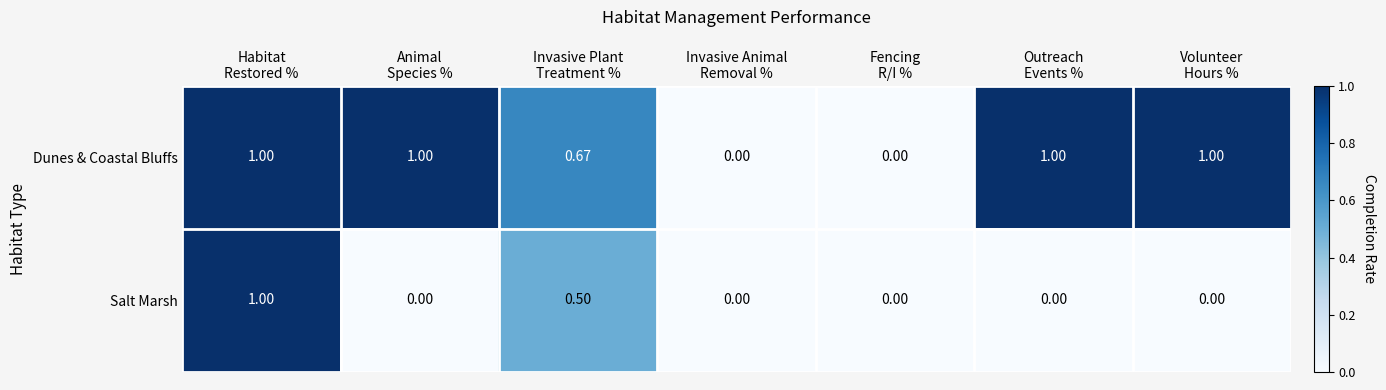

List the series in order of their overall mean, lowest first.

Salt Marsh, Dunes & Coastal Bluffs